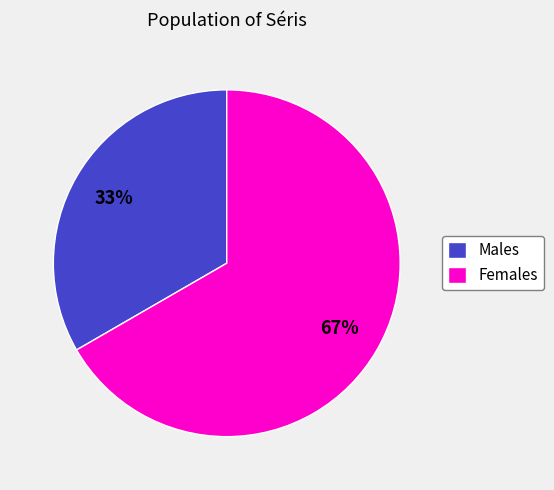

What is the ratio of the value at Females to the value at Males?

2.0